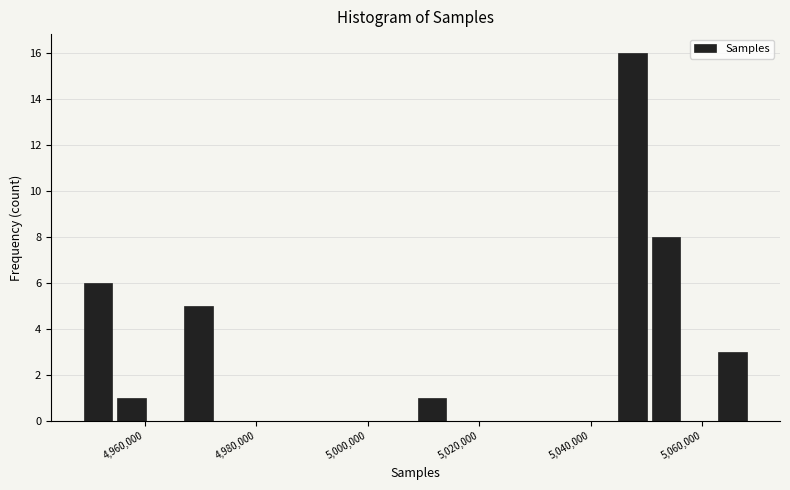

Around what value on the x-axis is the tallest bar? Give the approximate position of its centre, as read against the axis.

5048000